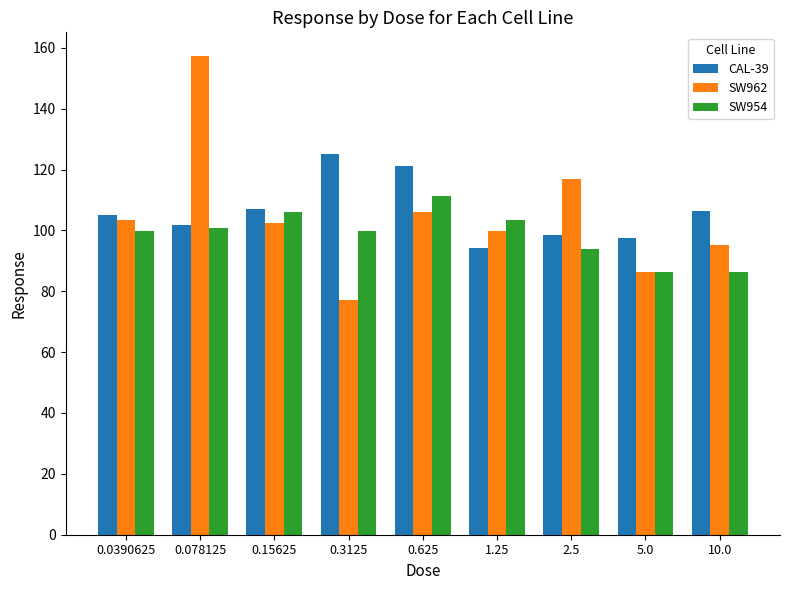

How many values in the SW962 series exceed 102?

5